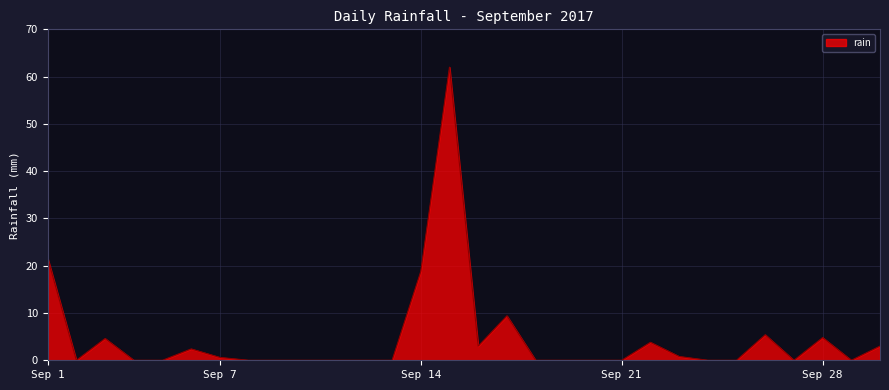

What is the maximum value shown in the chart?

62.0